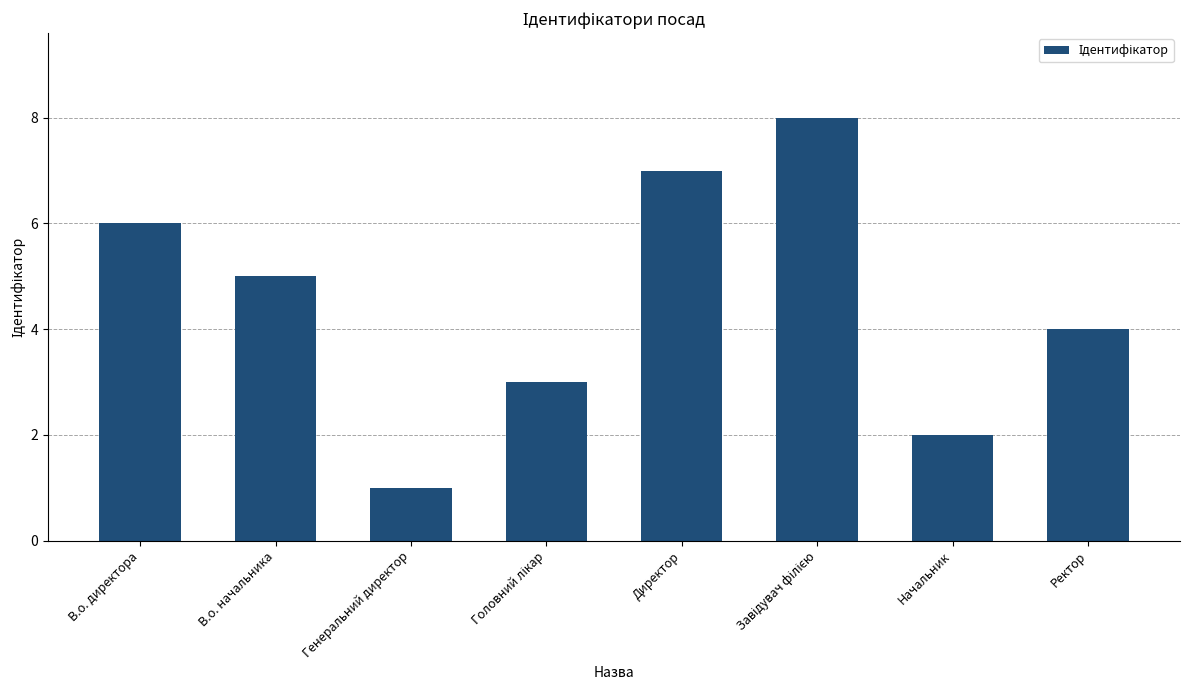

What is the ratio of the value at В.о. директора to the value at Ректор?

1.5